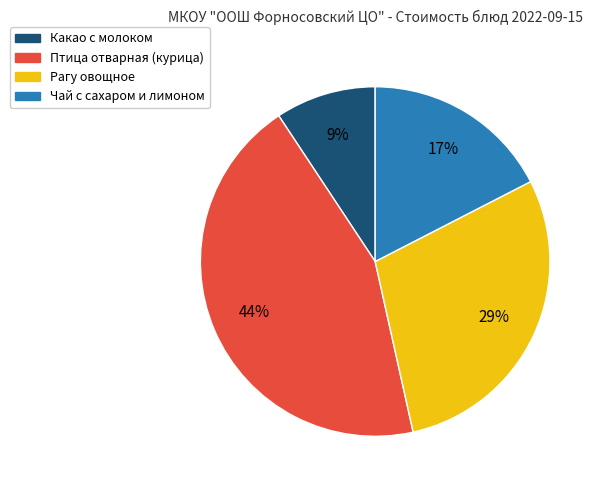

Rank the categories by value from highest to lowest.

Птица отварная (курица), Рагу овощное, Чай с сахаром и лимоном, Какао с молоком